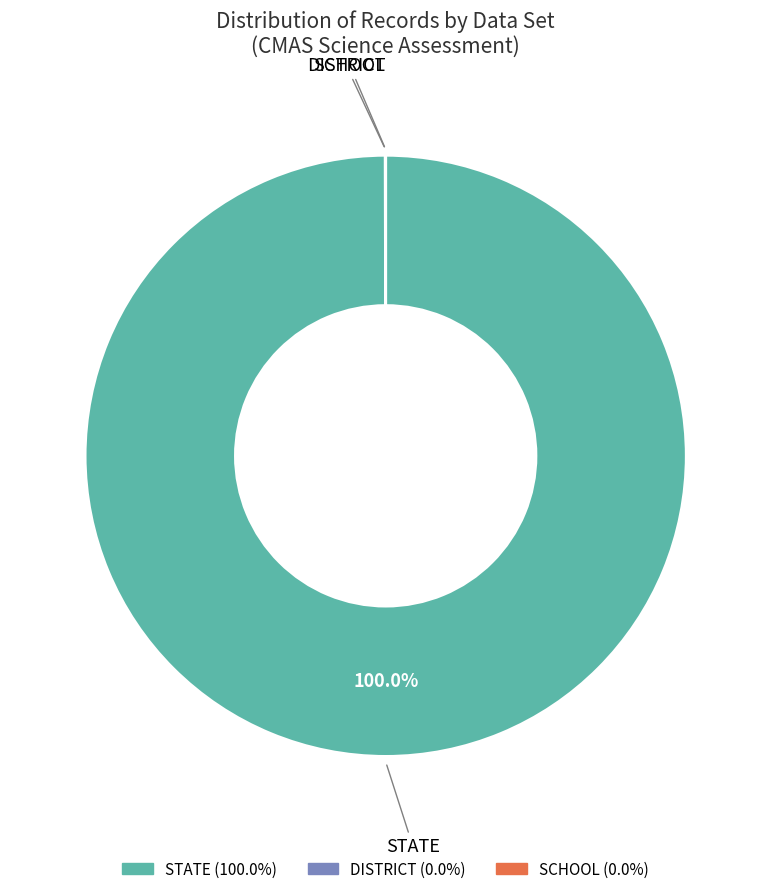

To the nearest percent, what is the difference between the largest and smallest slice percentages?

100%